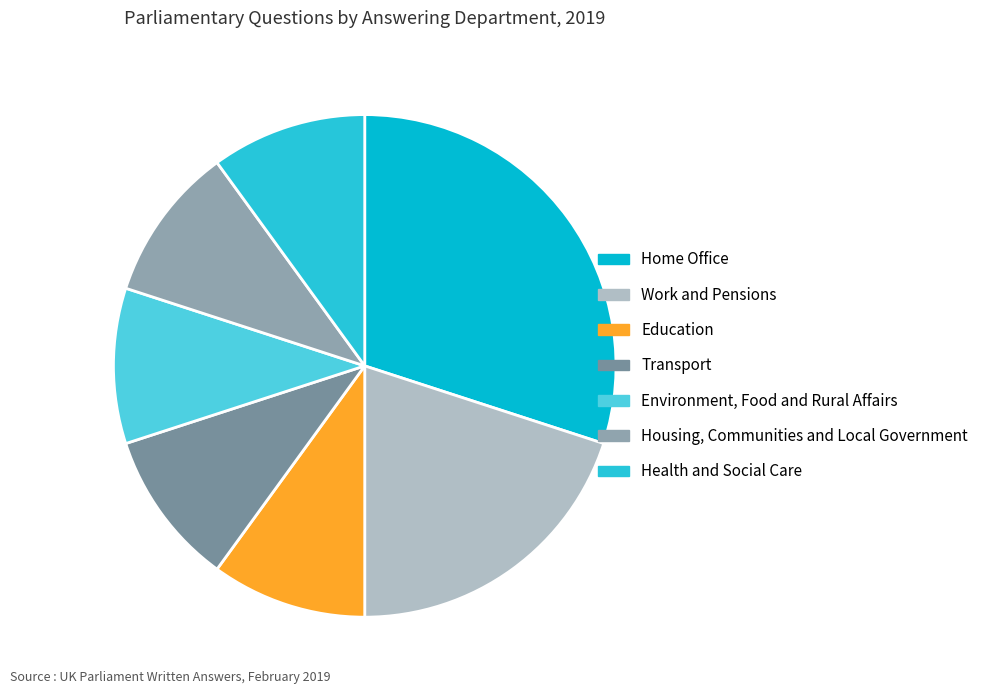

To the nearest percent, what is the average slice percentage?

14%